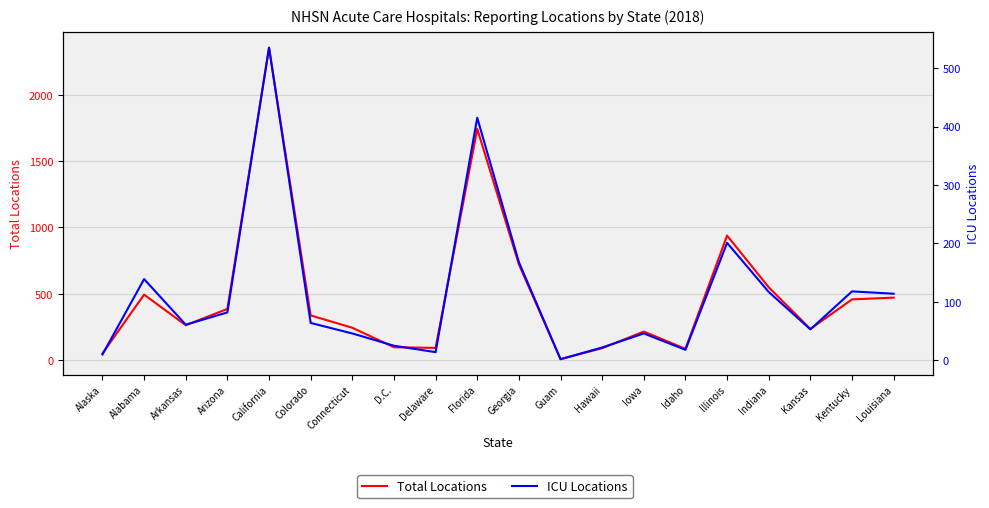

Read the Total Locations value at Hawaii.

90